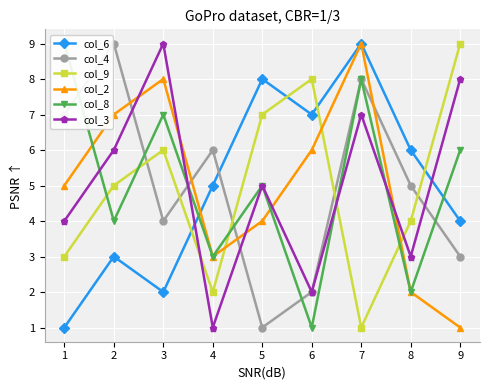

At which category does the chart reach its peak across all series?

7